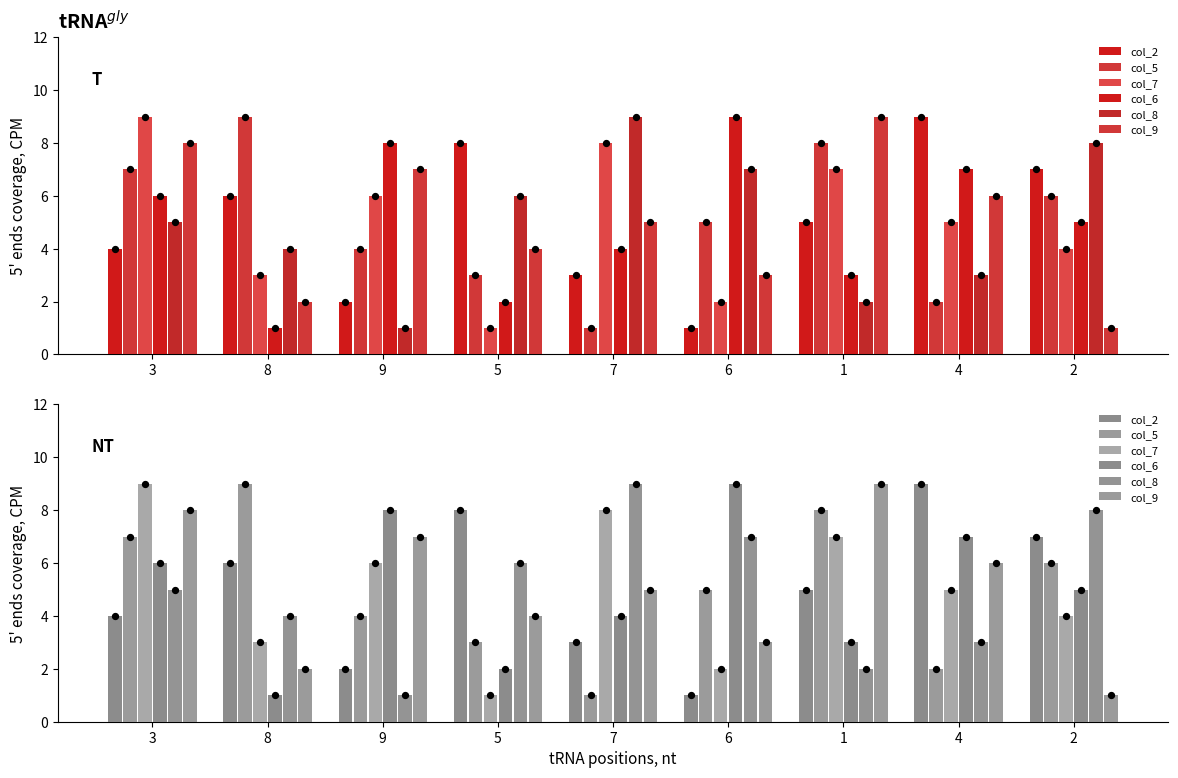

Which series has the largest total across all categories?

col_2